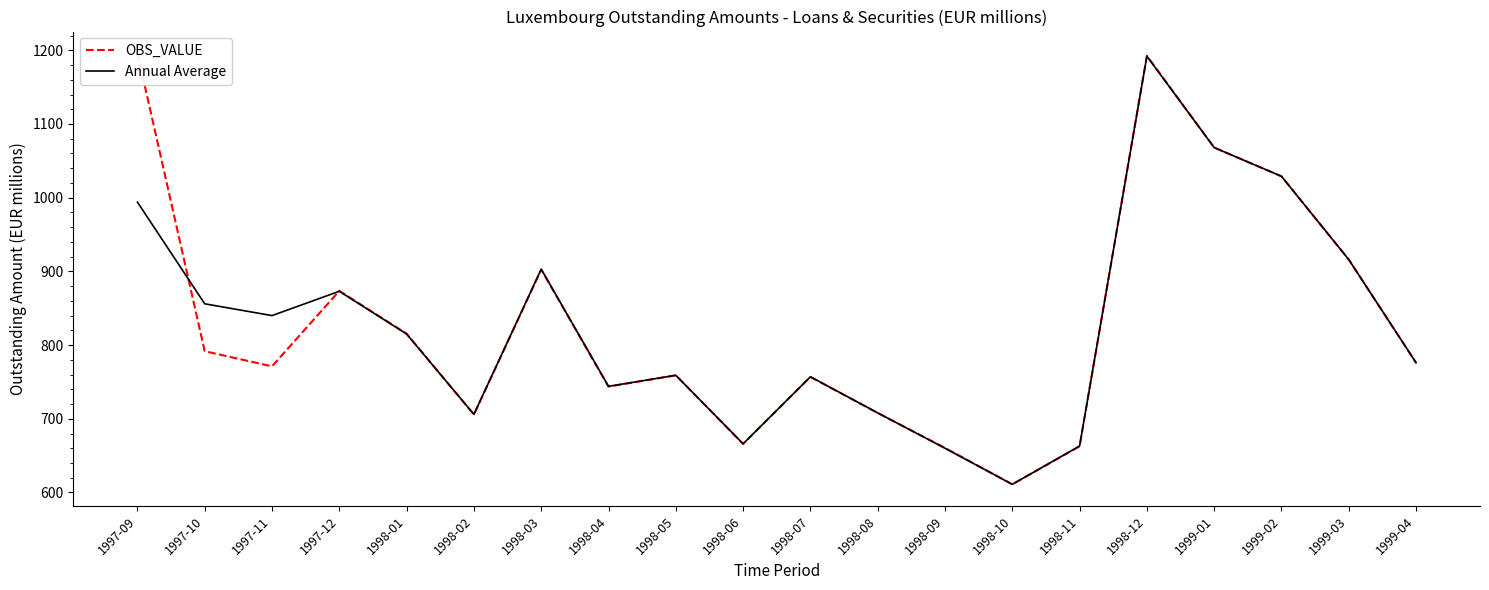

Where is the first local maximum for Annual Average?

1997-12